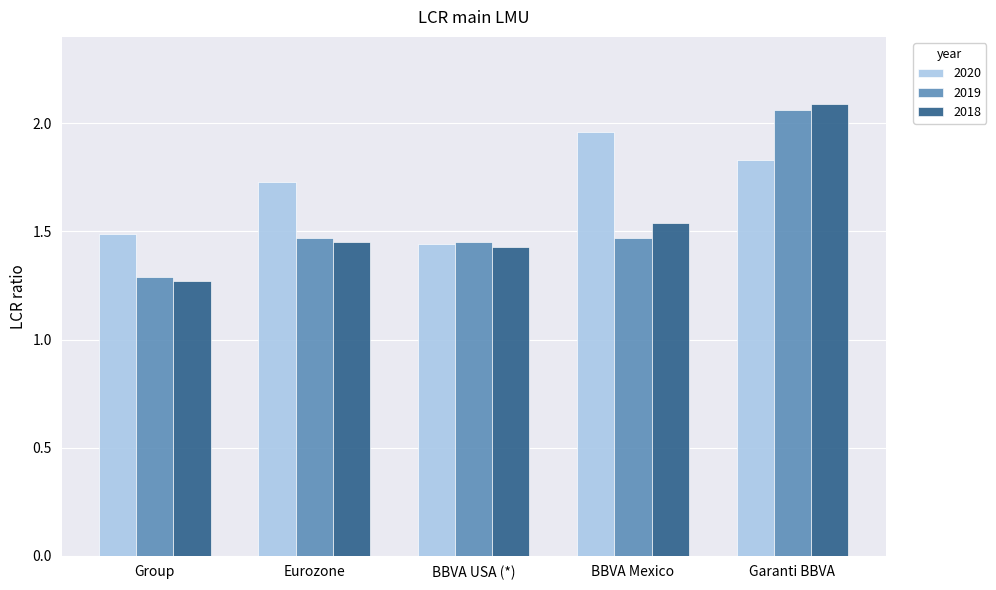

The 2018 series shows 0.9 at Garanti BBVA. True or false?

False